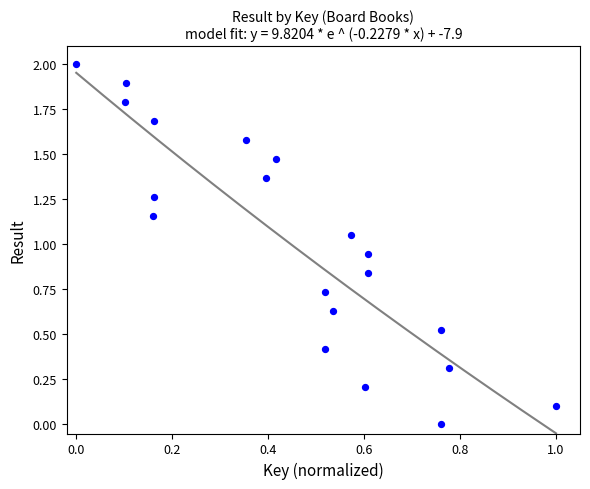

What is the range of Y values (max minus min)?

2.0